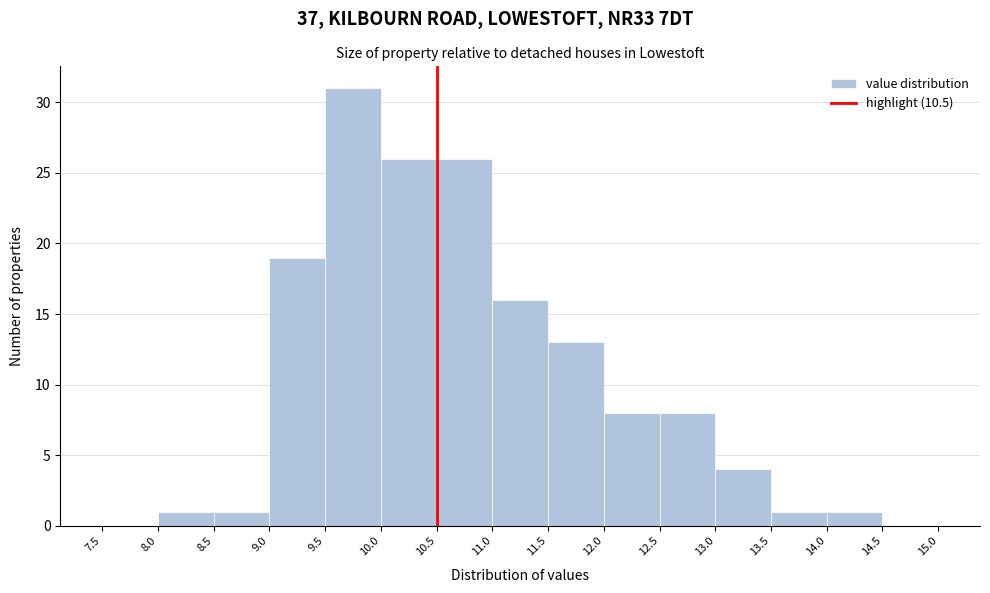

Reading left to right, list every bar in this chart as the range it spans on the x-axis followed by its height. The values are not printed on the chart, so give them approximately, as read against the axis.

7.5 to 8.0: 0
8.0 to 8.5: 1
8.5 to 9.0: 1
9.0 to 9.5: 19
9.5 to 10.0: 31
10.0 to 10.5: 26
10.5 to 11.0: 26
11.0 to 11.5: 16
11.5 to 12.0: 13
12.0 to 12.5: 8
12.5 to 13.0: 8
13.0 to 13.5: 4
13.5 to 14.0: 1
14.0 to 14.5: 1
14.5 to 15.0: 0